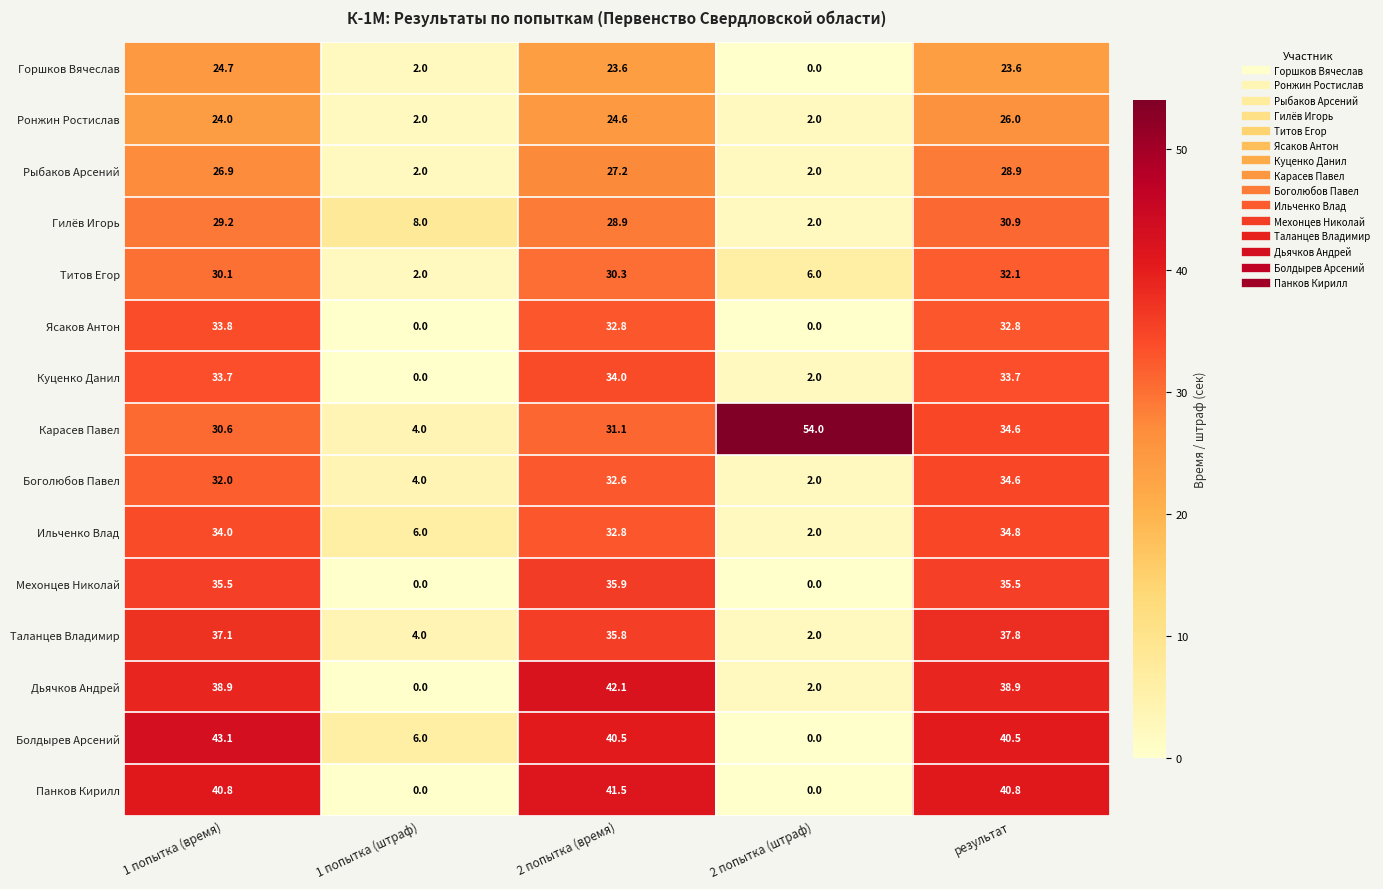

What is the difference between the maximum and minimum values in the Боголюбов Павел series?

32.6